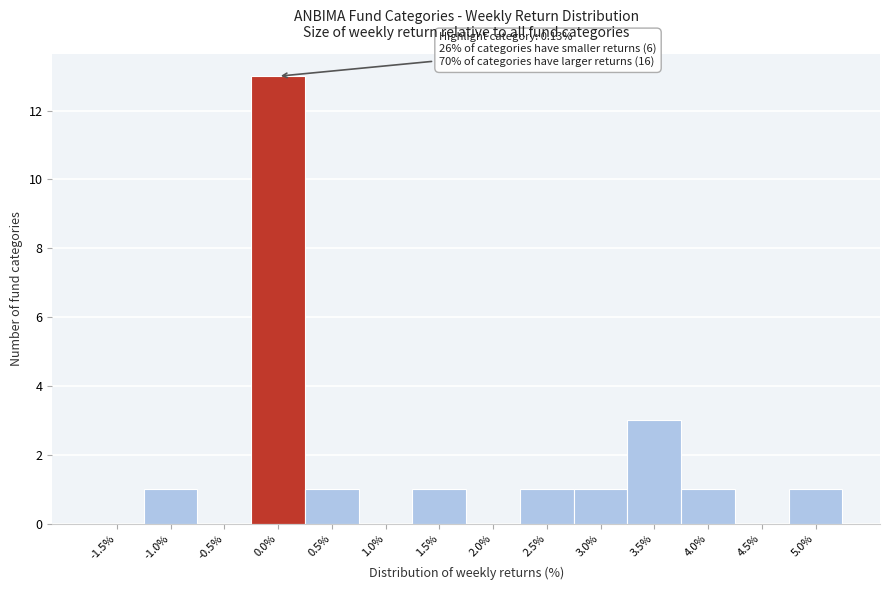

Reading left to right, list all the values displayed in this chart.

-1.5%=0	-1.0%=1	-0.5%=0	0.0%=13	0.5%=1	1.0%=0	1.5%=1	2.0%=0	2.5%=1	3.0%=1	3.5%=3	4.0%=1	4.5%=0	5.0%=1